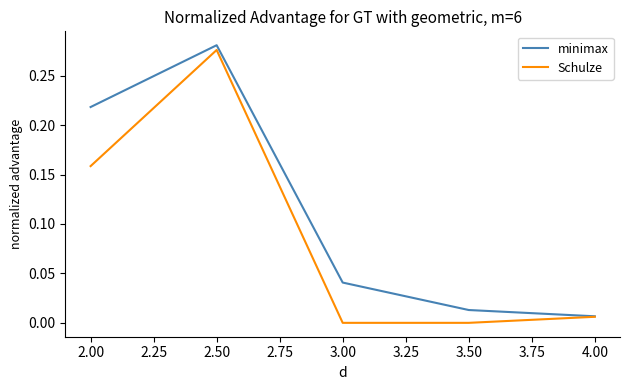

Which series changed the most between 3.00 and 4.00?

minimax